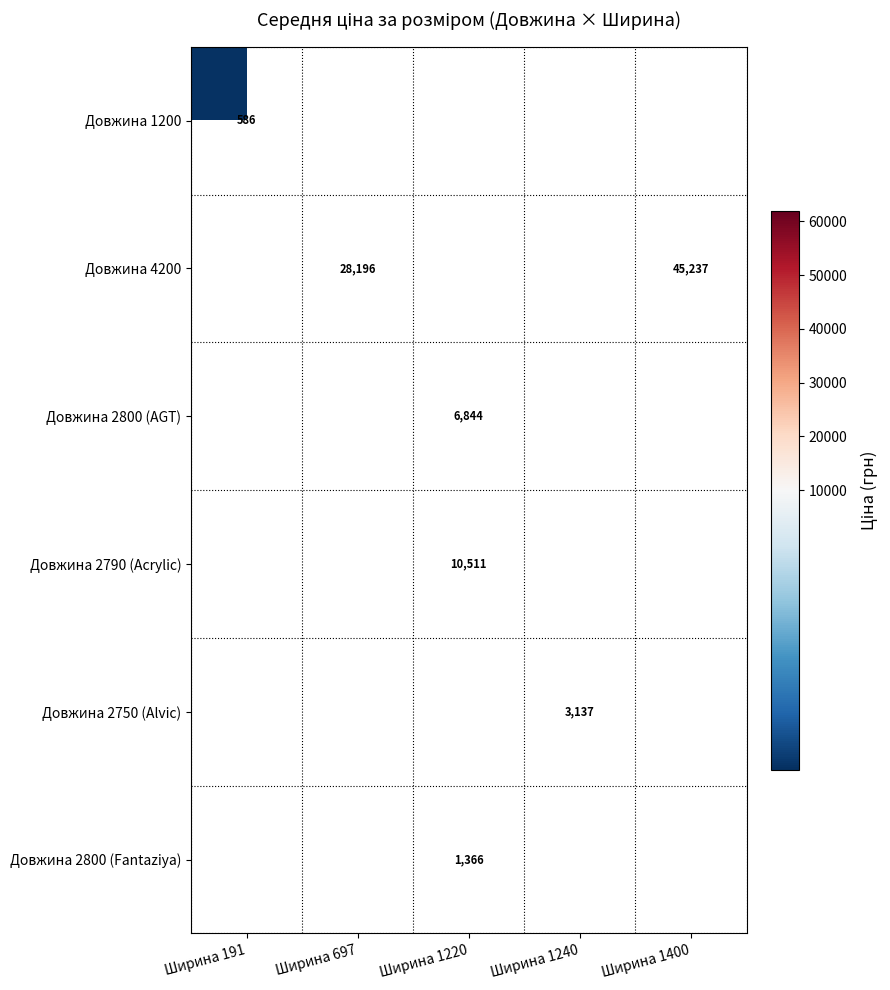

How many data points does each series have?

5